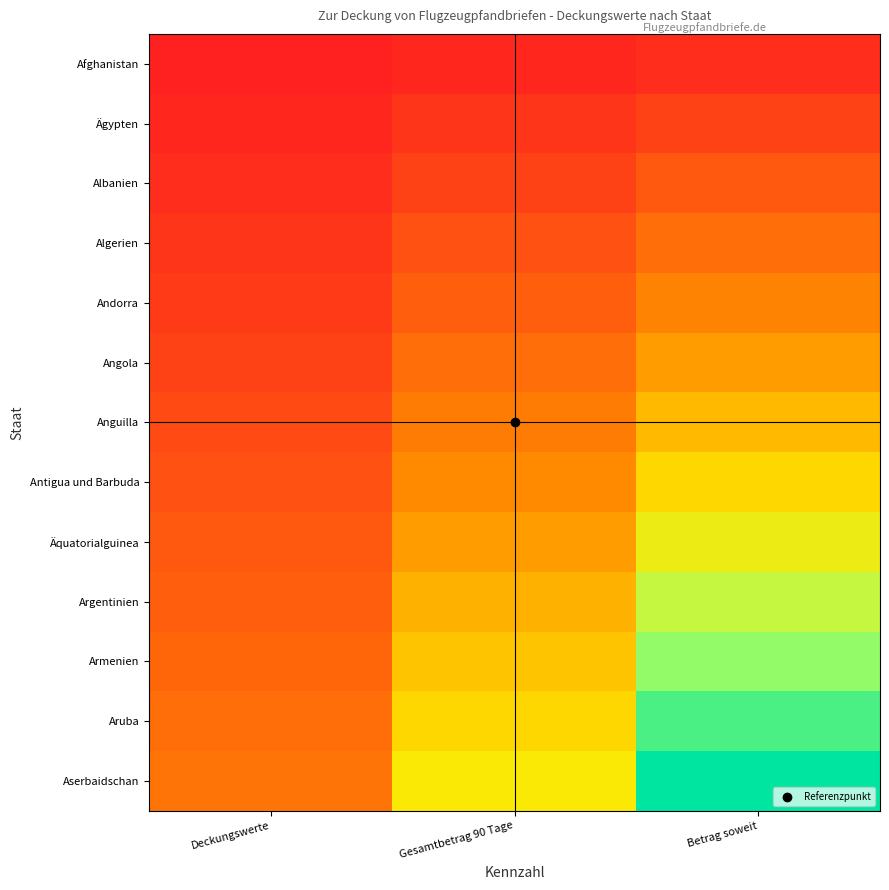

Which has a higher value, Betrag soweit or Deckungswerte?

Betrag soweit